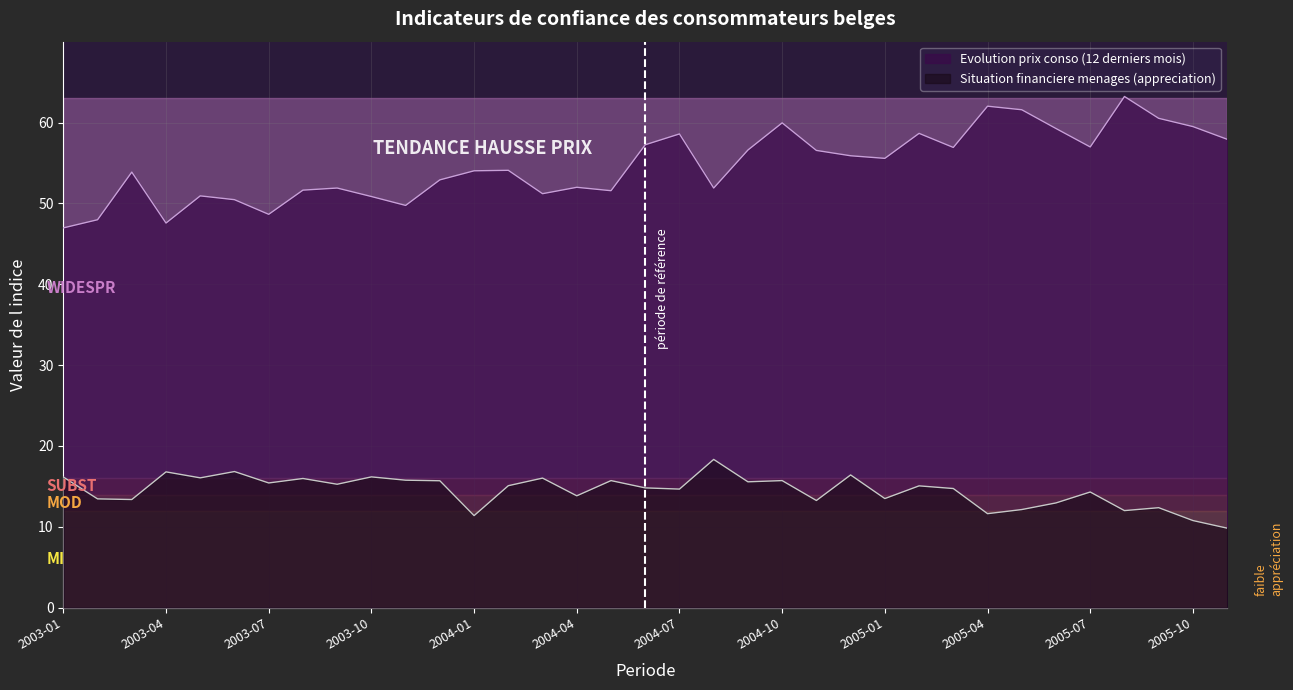

What is the difference between the Situation financiere menages (appreciation) values at 2003-12 and 2003-10?

0.5